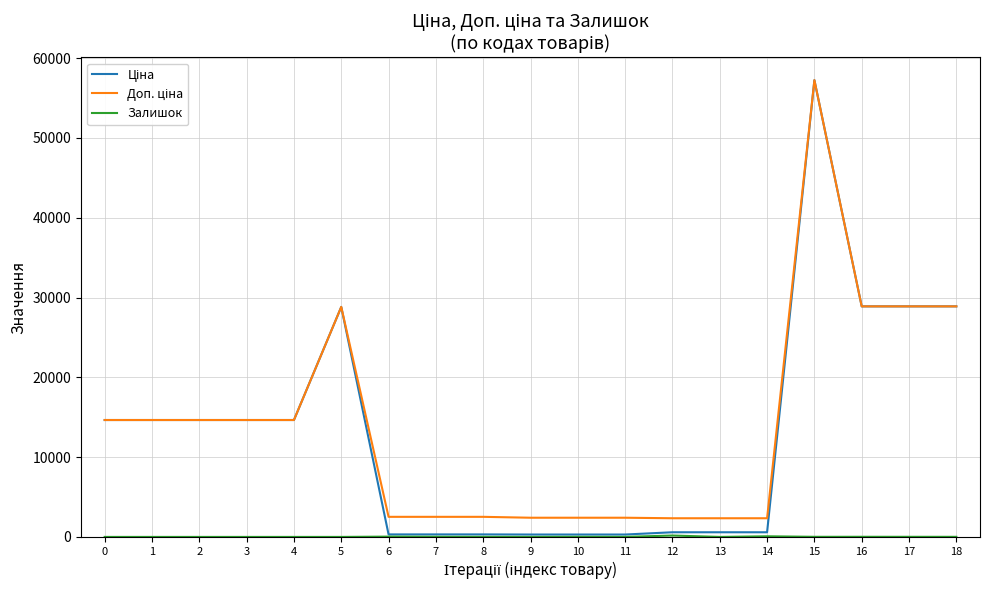

What is the total value across all series at 12?

3098.6